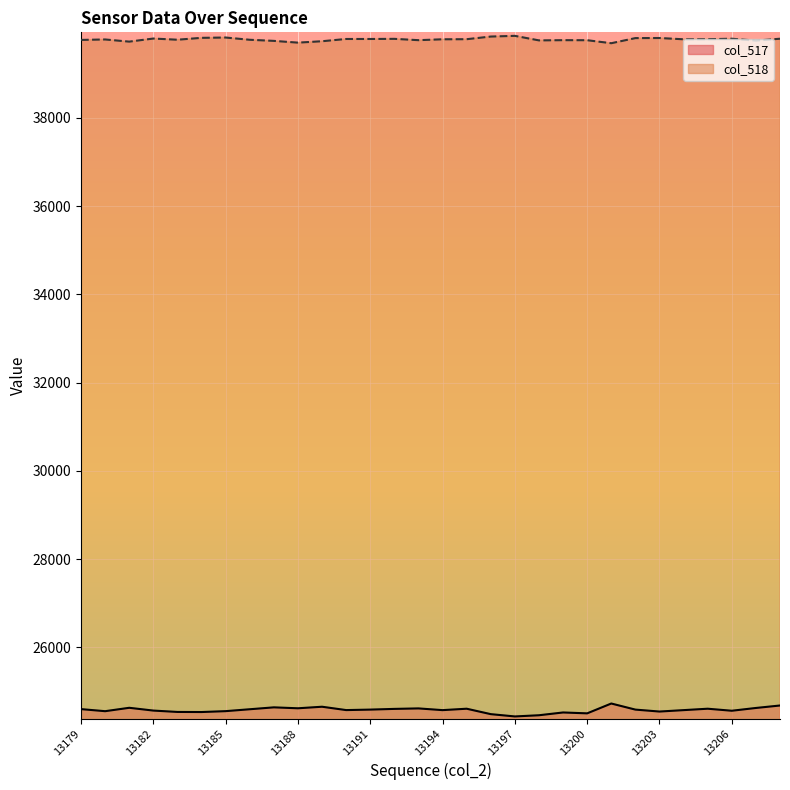

What are all the series names shown in the legend?

col_517, col_518